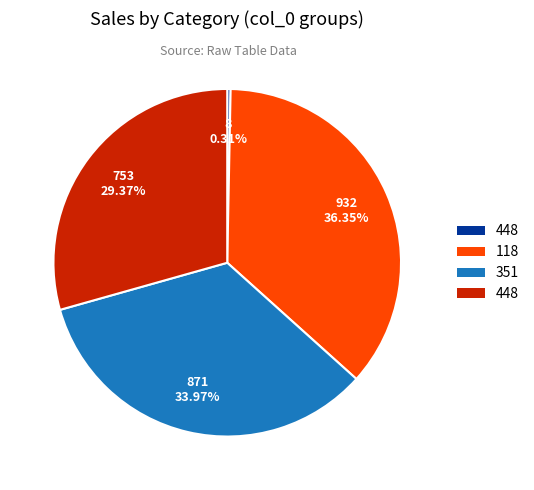

Is there any slice that represents more than half of the pie?

No